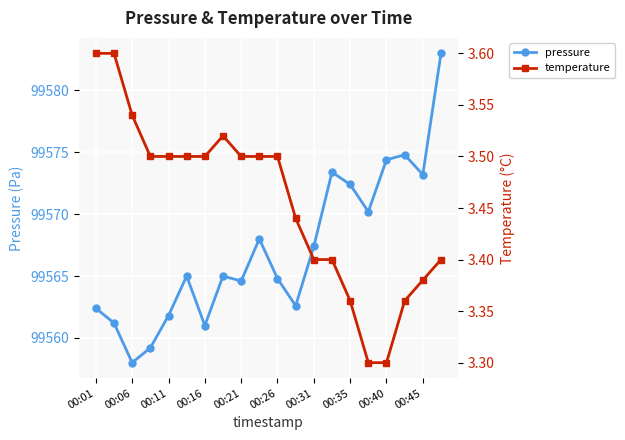

How many interior local peaks does the pressure series have?

5